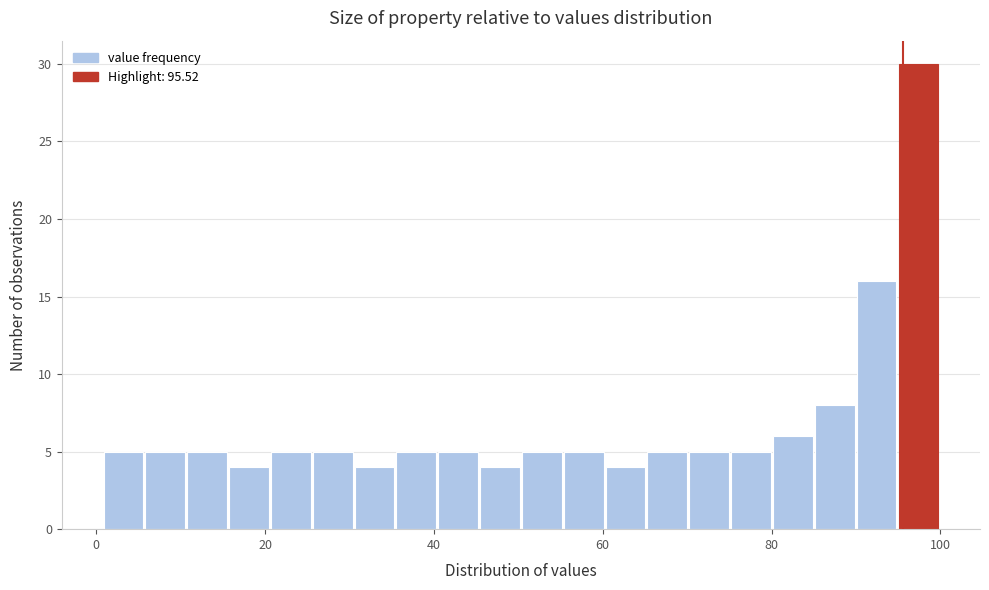

Around what value on the x-axis is the tallest bar? Give the approximate position of its centre, as read against the axis.

98